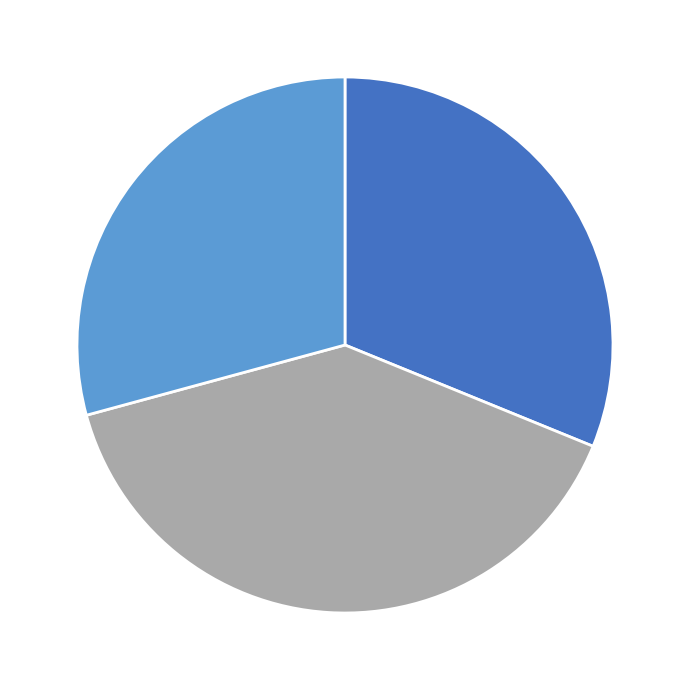

Is there a majority slice in this chart?

No